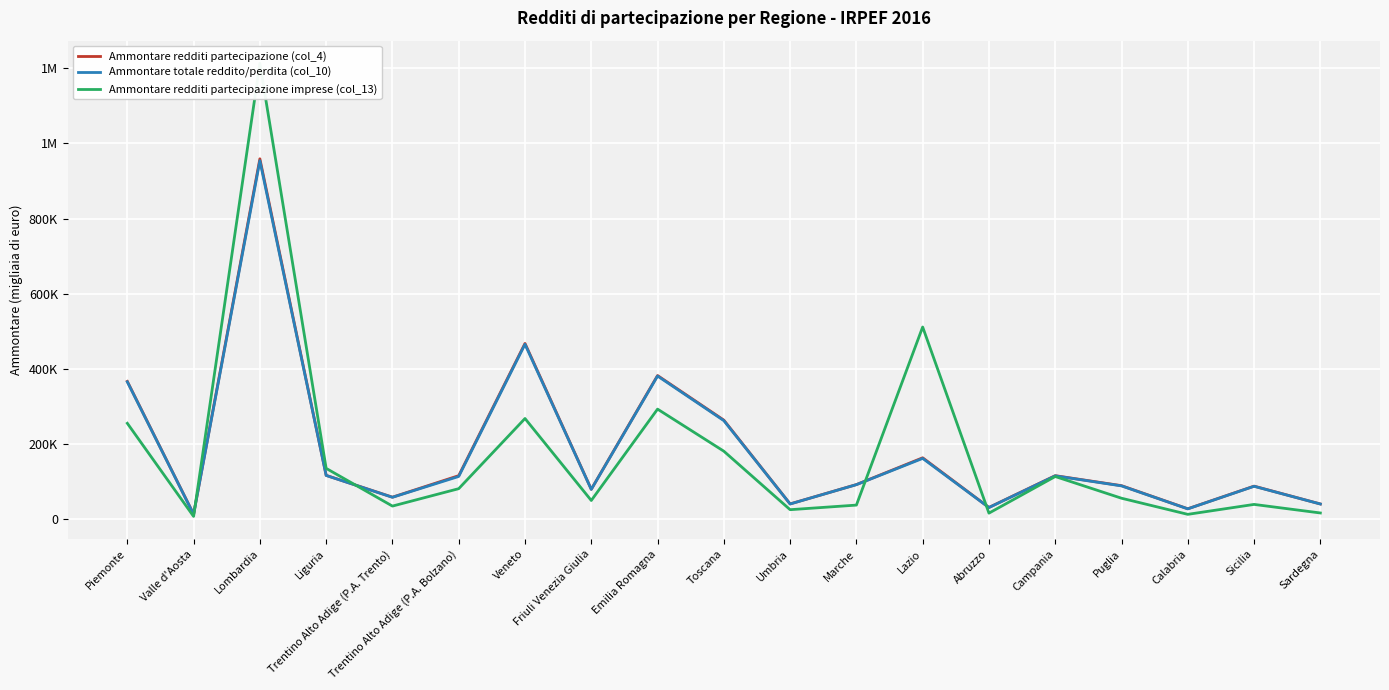

Which series has the largest range (max minus min)?

Ammontare redditi partecipazione imprese (col_13)